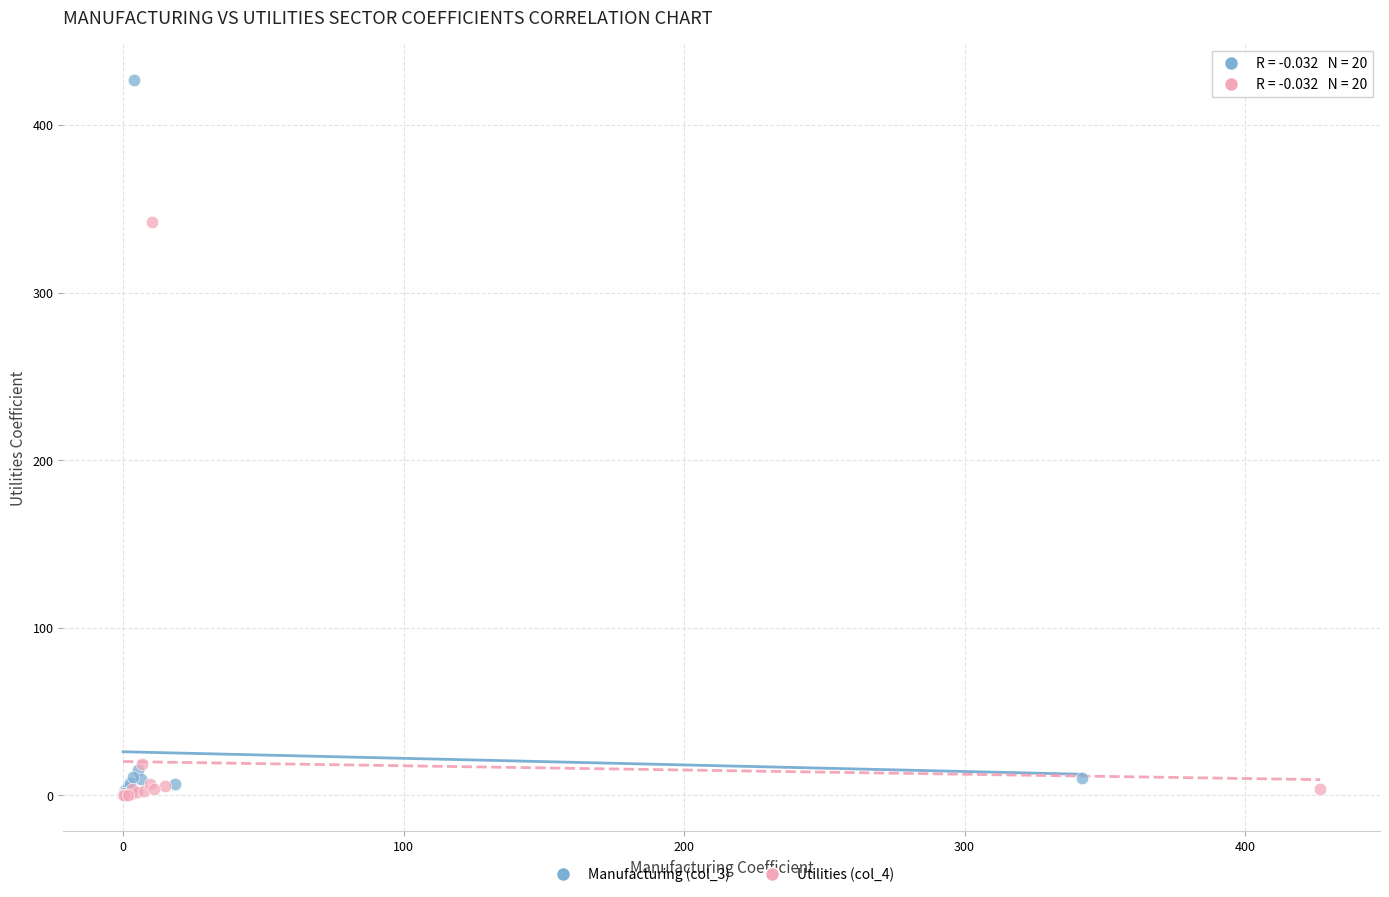

Which series has the widest spread of Y values?

Manufacturing (col_3)